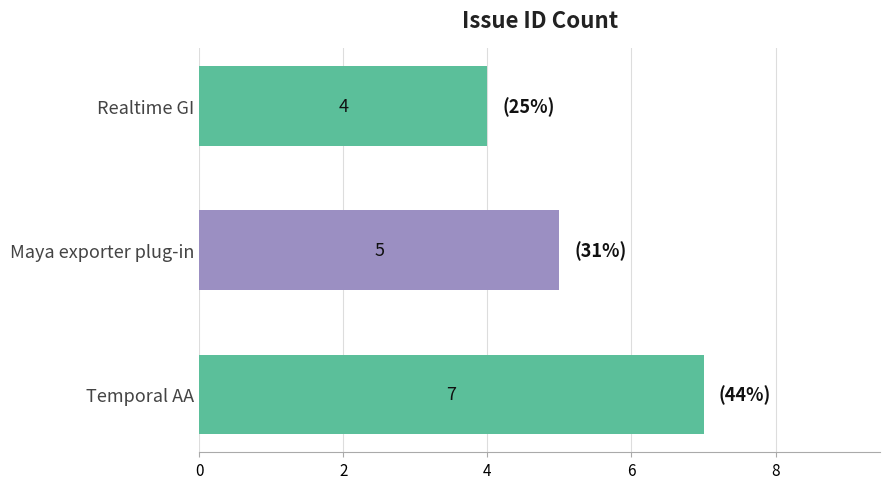

At which category does the chart reach its peak across all series?

Temporal AA